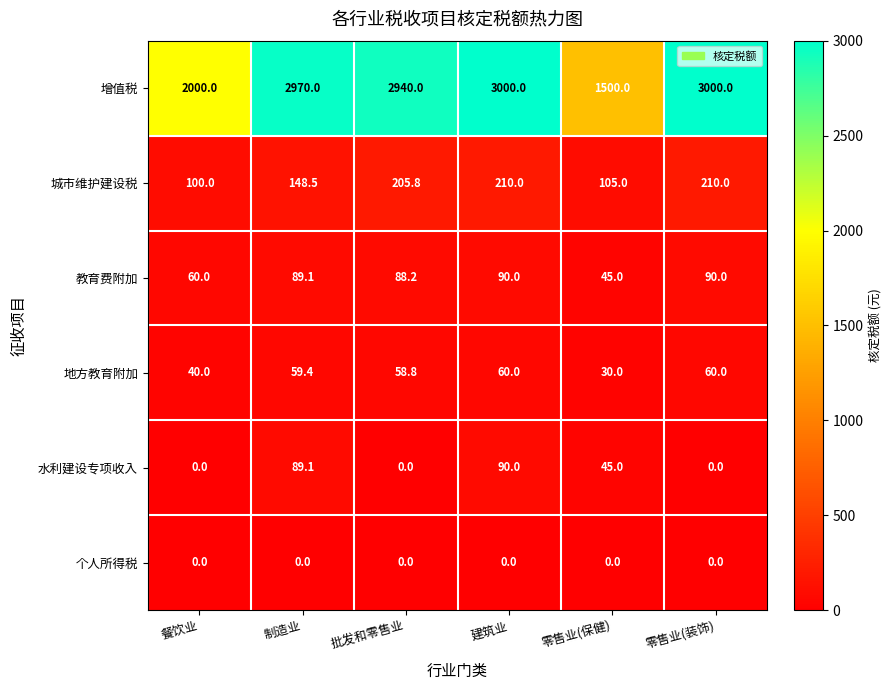

What is the sum of all 地方教育附加 values?

308.2